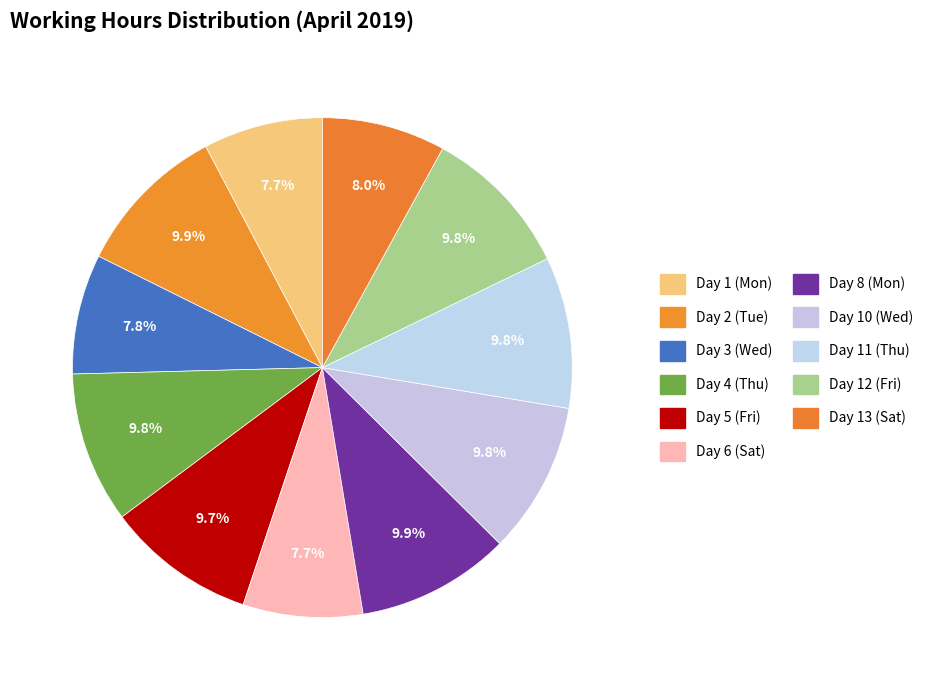

How many segments does this pie chart have?

11